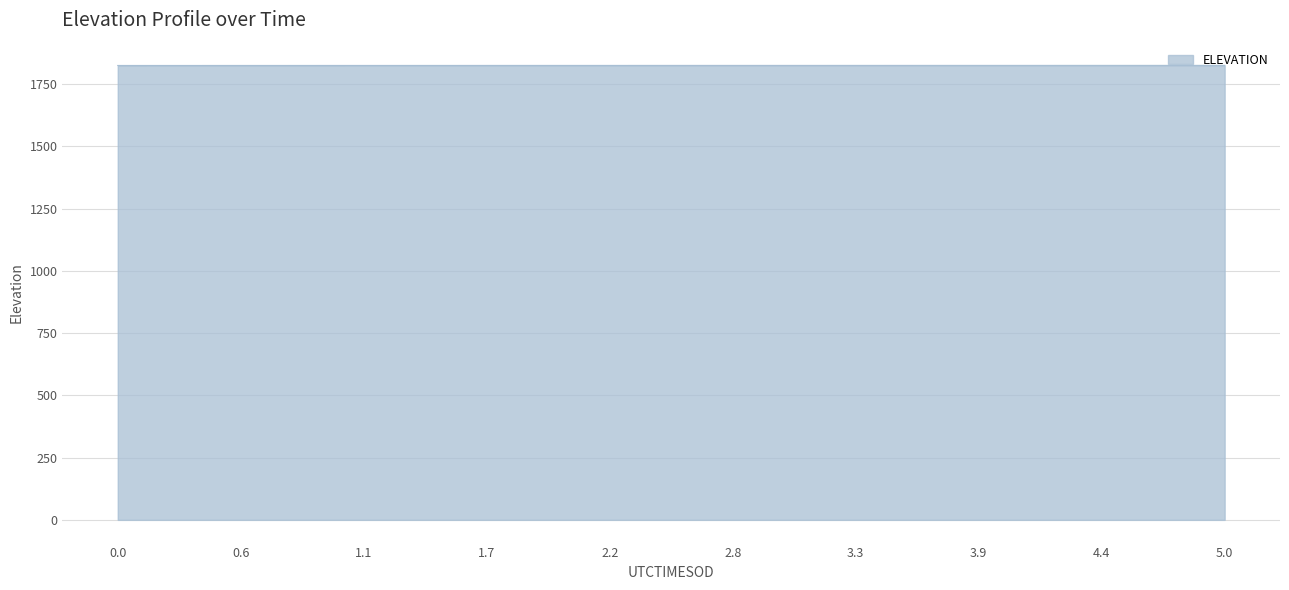

What is the smallest value displayed?

1825.2